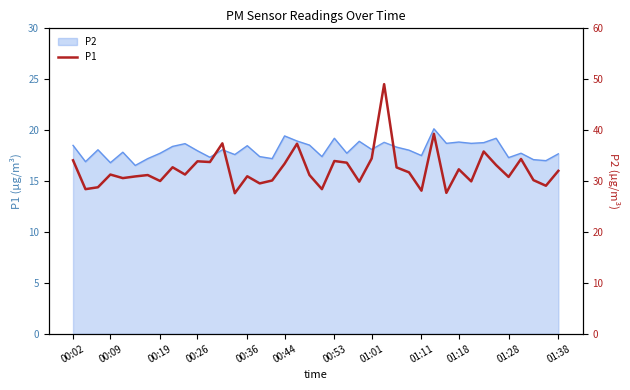

Count the number of categories in the chart.

40